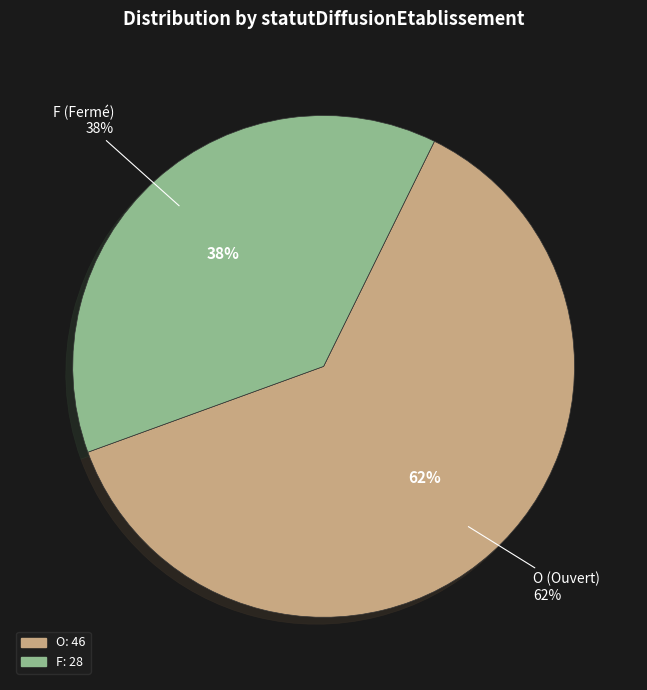

The F slice represents 50% of the pie. True or false?

False